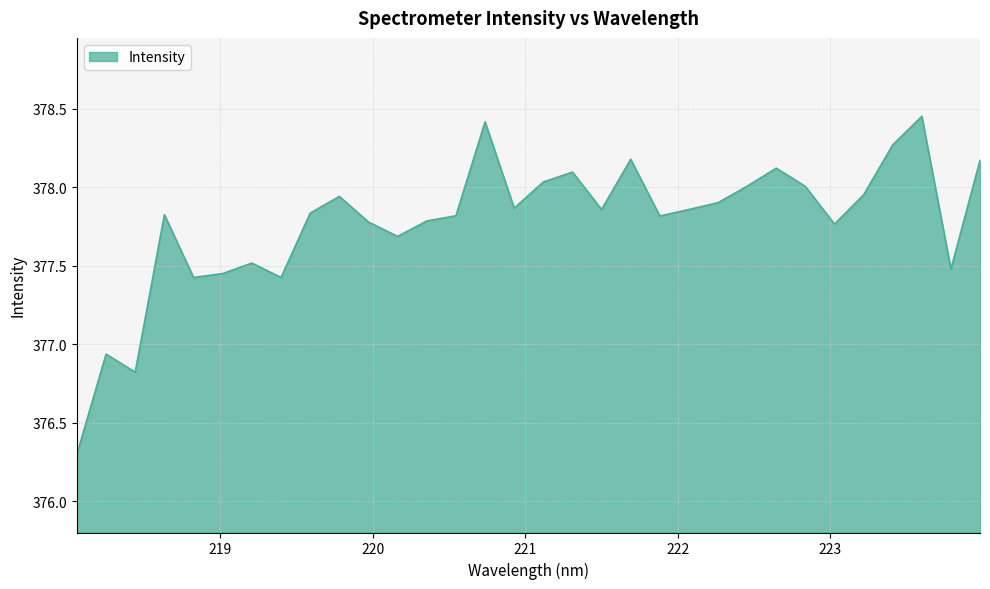

What is the difference between the maximum and minimum values?

2.2